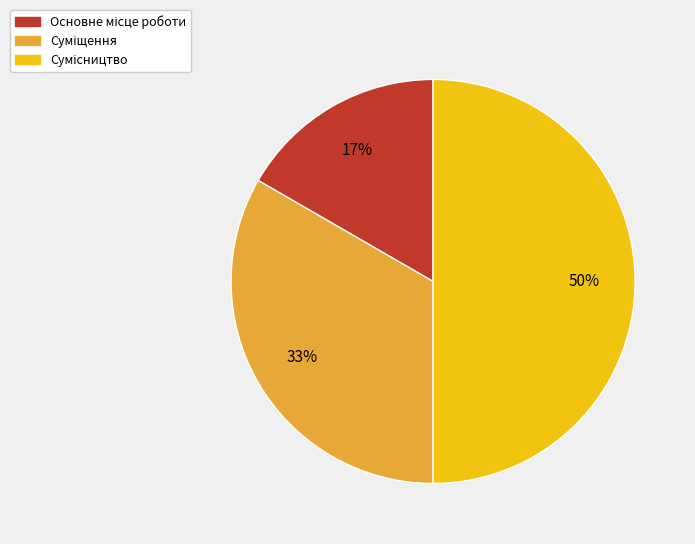

To the nearest percent, what is the difference between the largest and smallest slice percentages?

33%